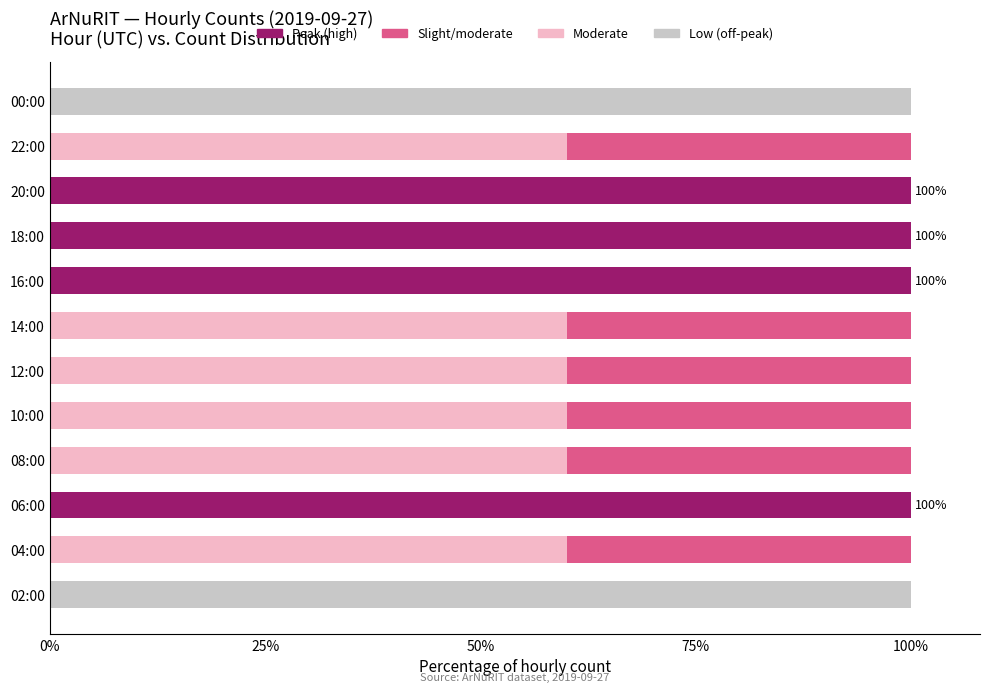

What is the highest value of the Low (off-peak) series?

100